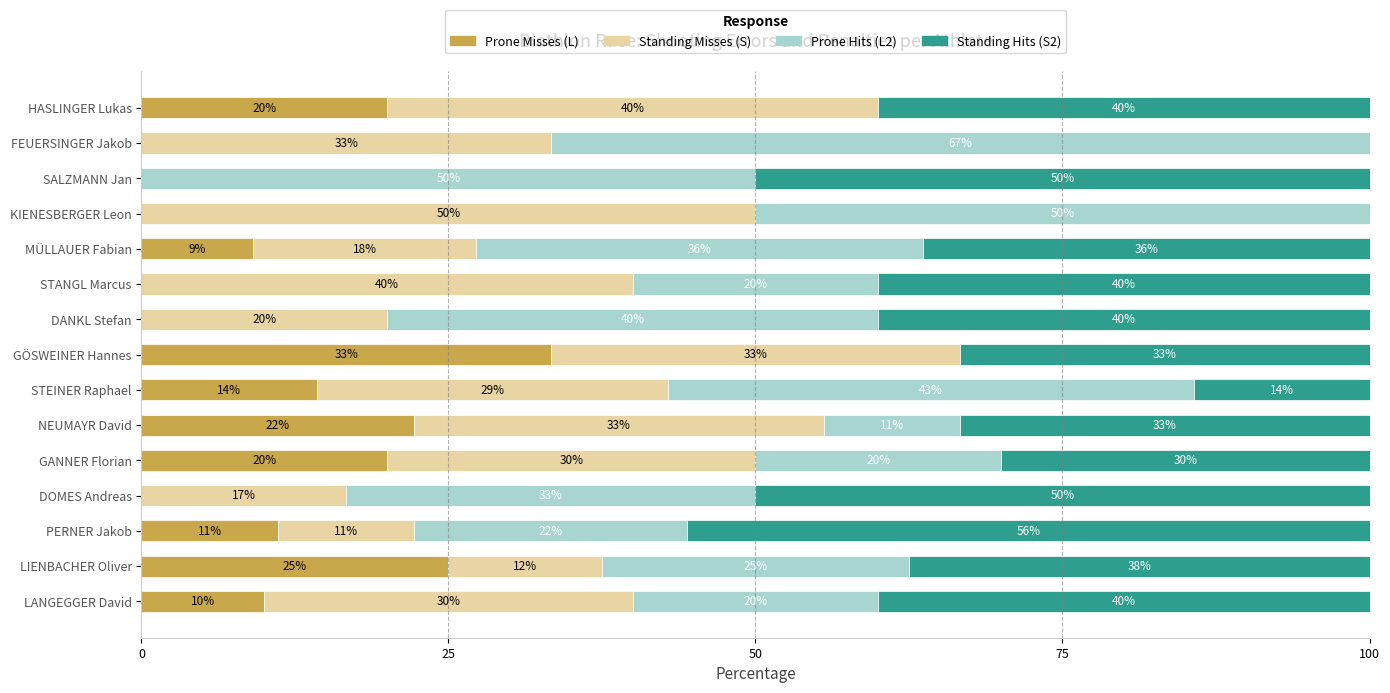

How many series are shown in this chart?

4